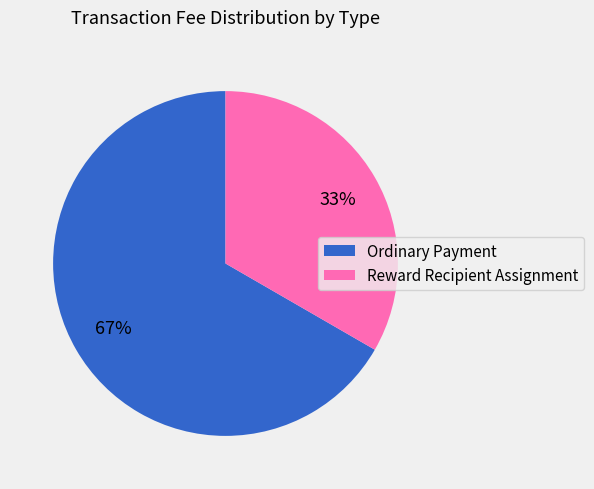

Rank the categories by value from highest to lowest.

Ordinary Payment, Reward Recipient Assignment